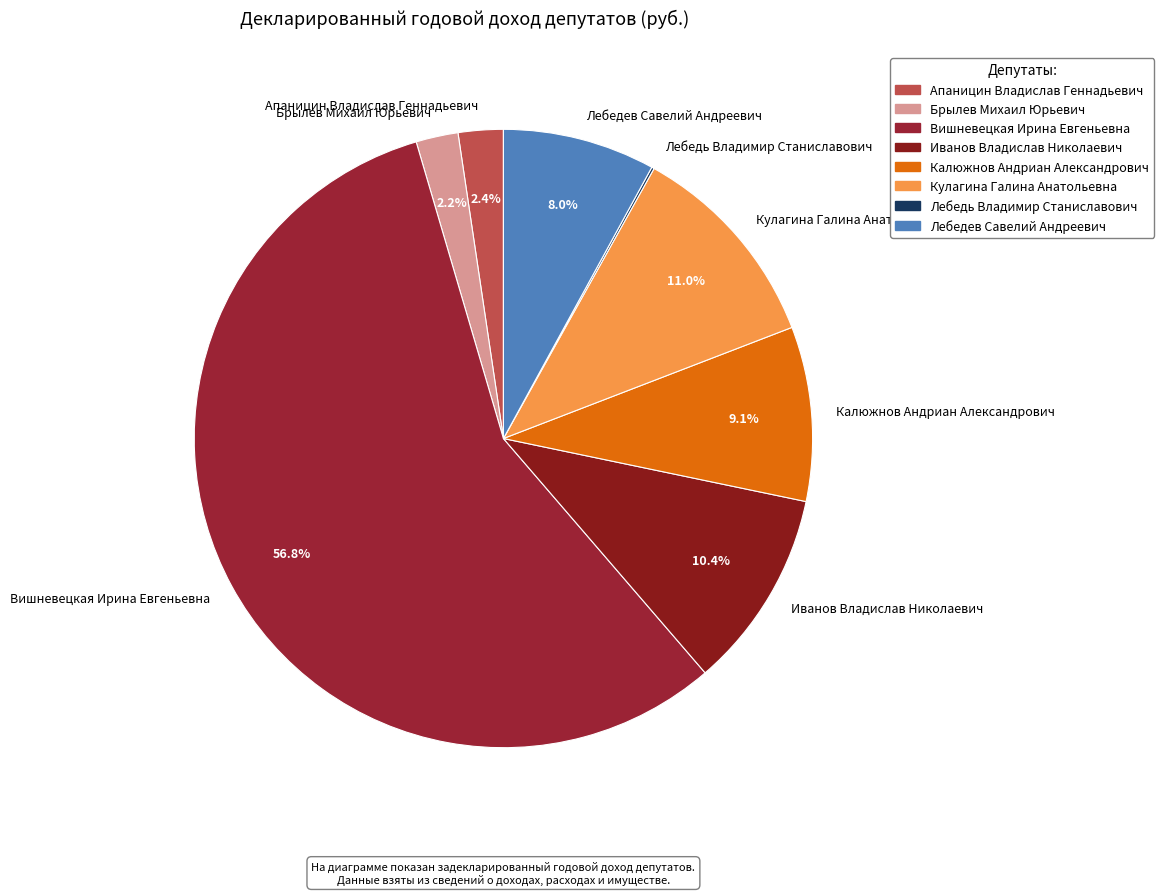

Which category has the biggest portion of the pie?

Вишневецкая Ирина Евгеньевна